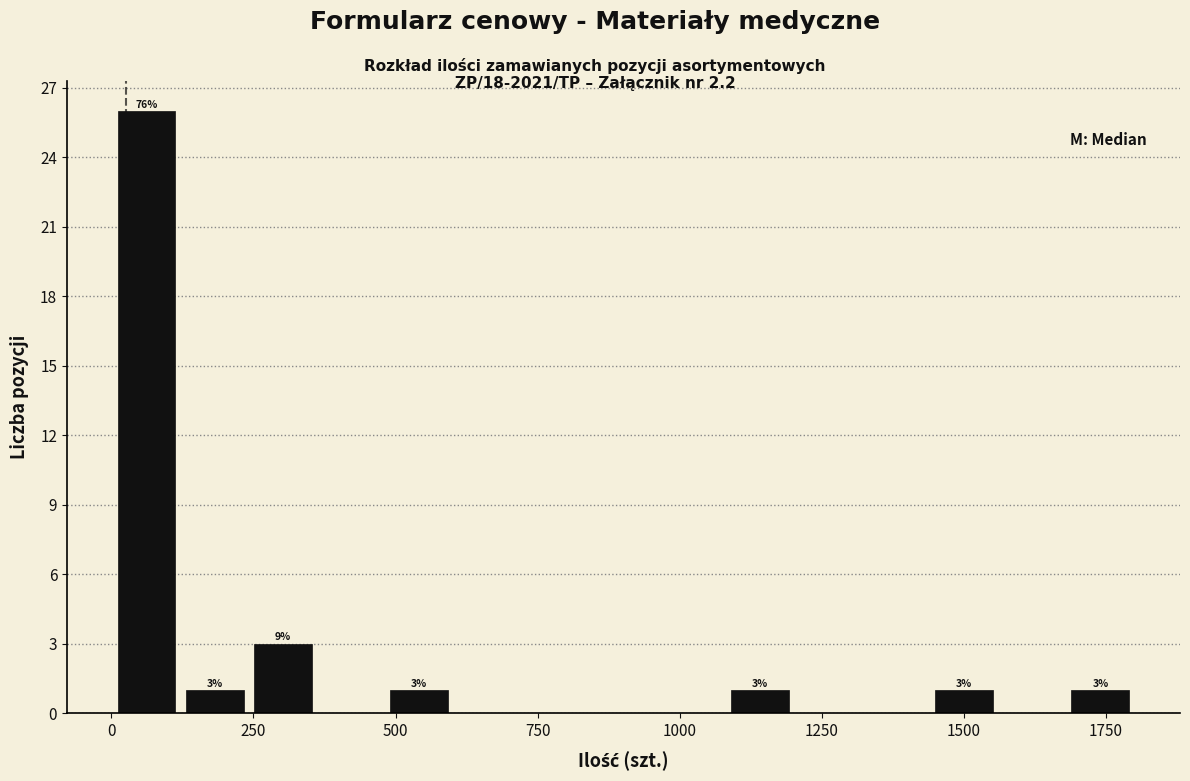

Read against the x-axis, roughly where is the centre of the tallest bar?

50